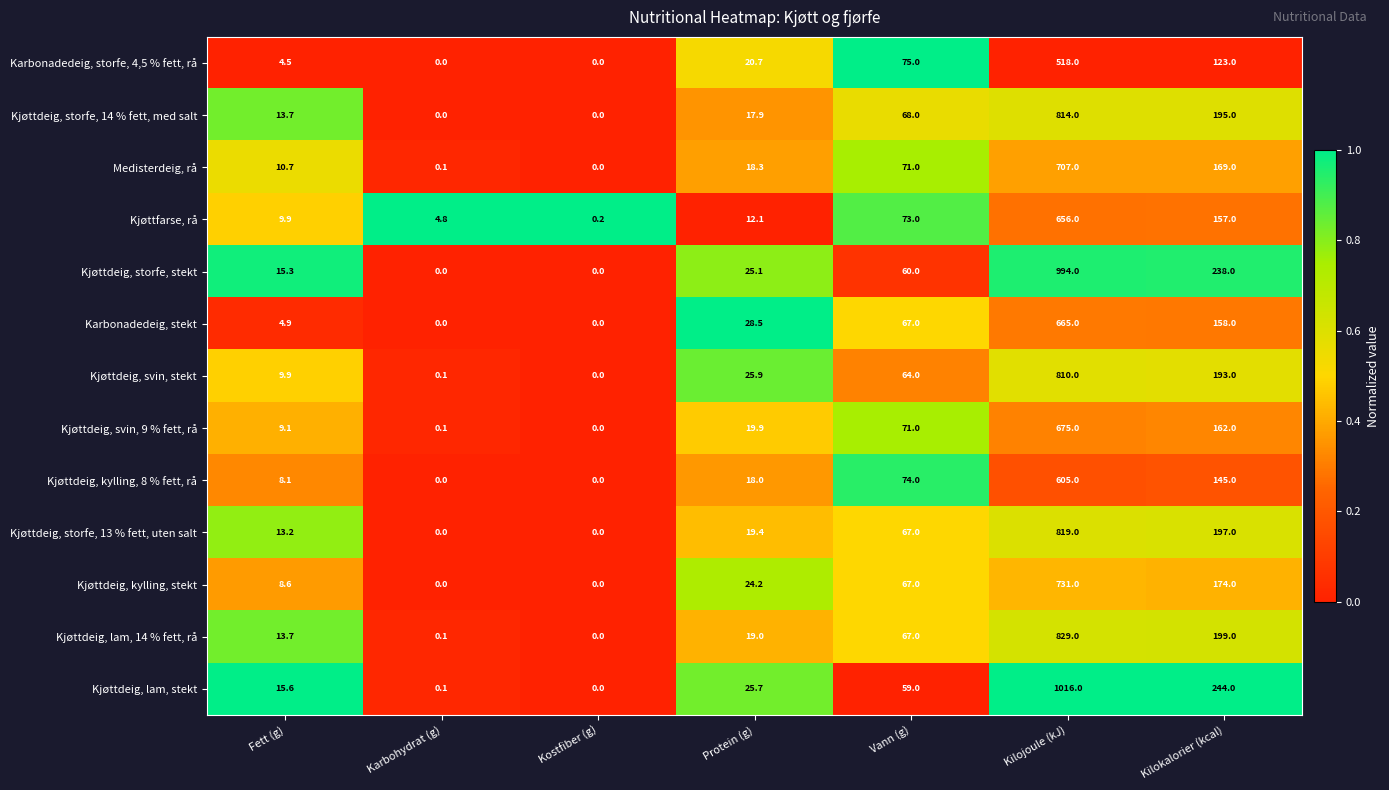

What is the total value across all series at Fett (g)?

137.2